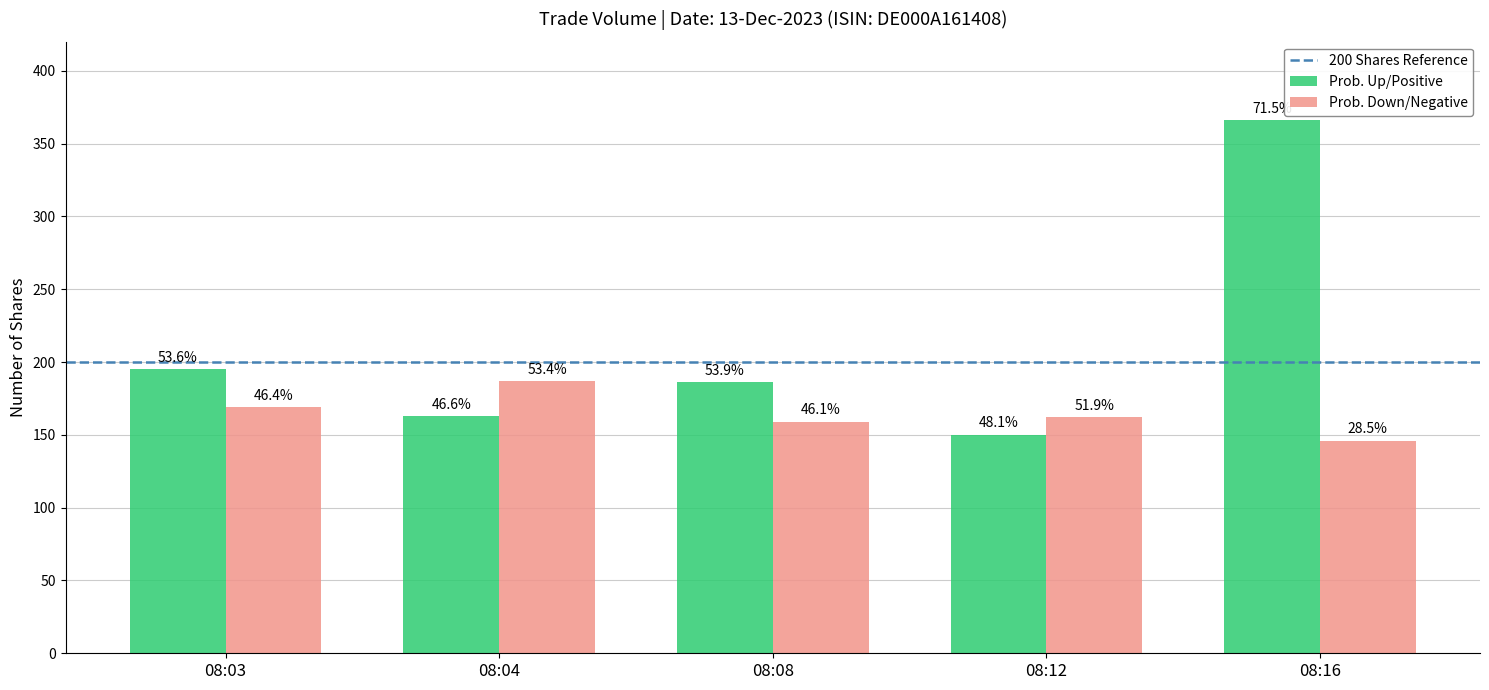

How many groups of bars are there?

5